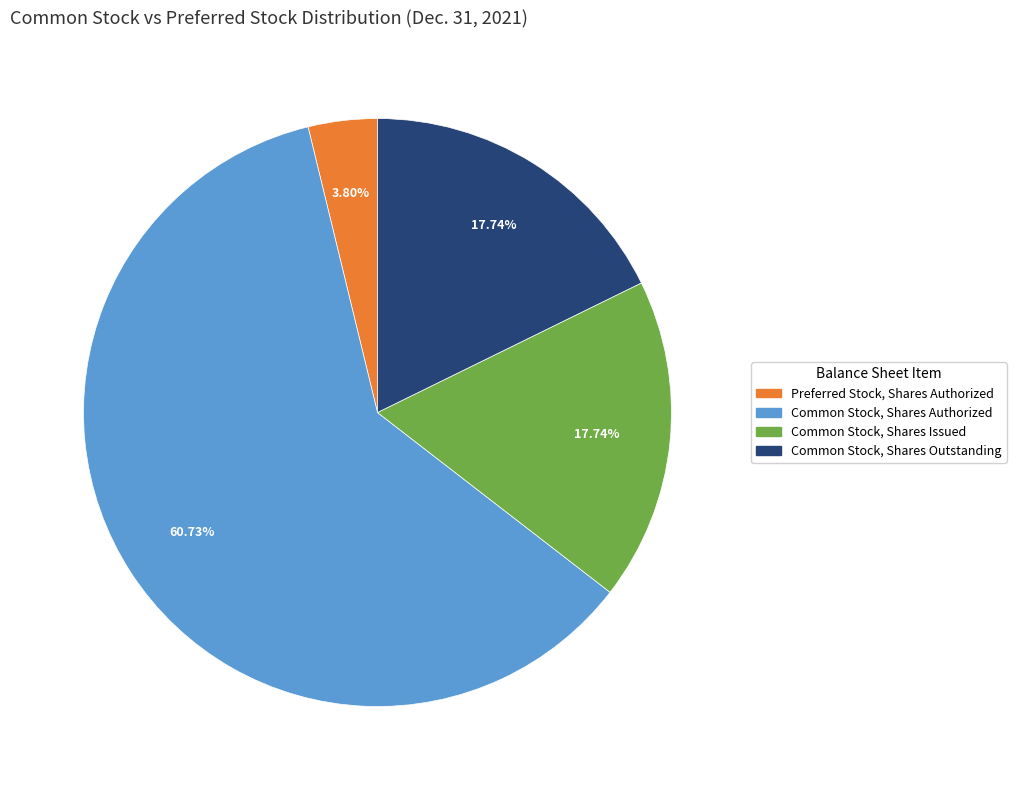

Is there a majority slice in this chart?

Yes